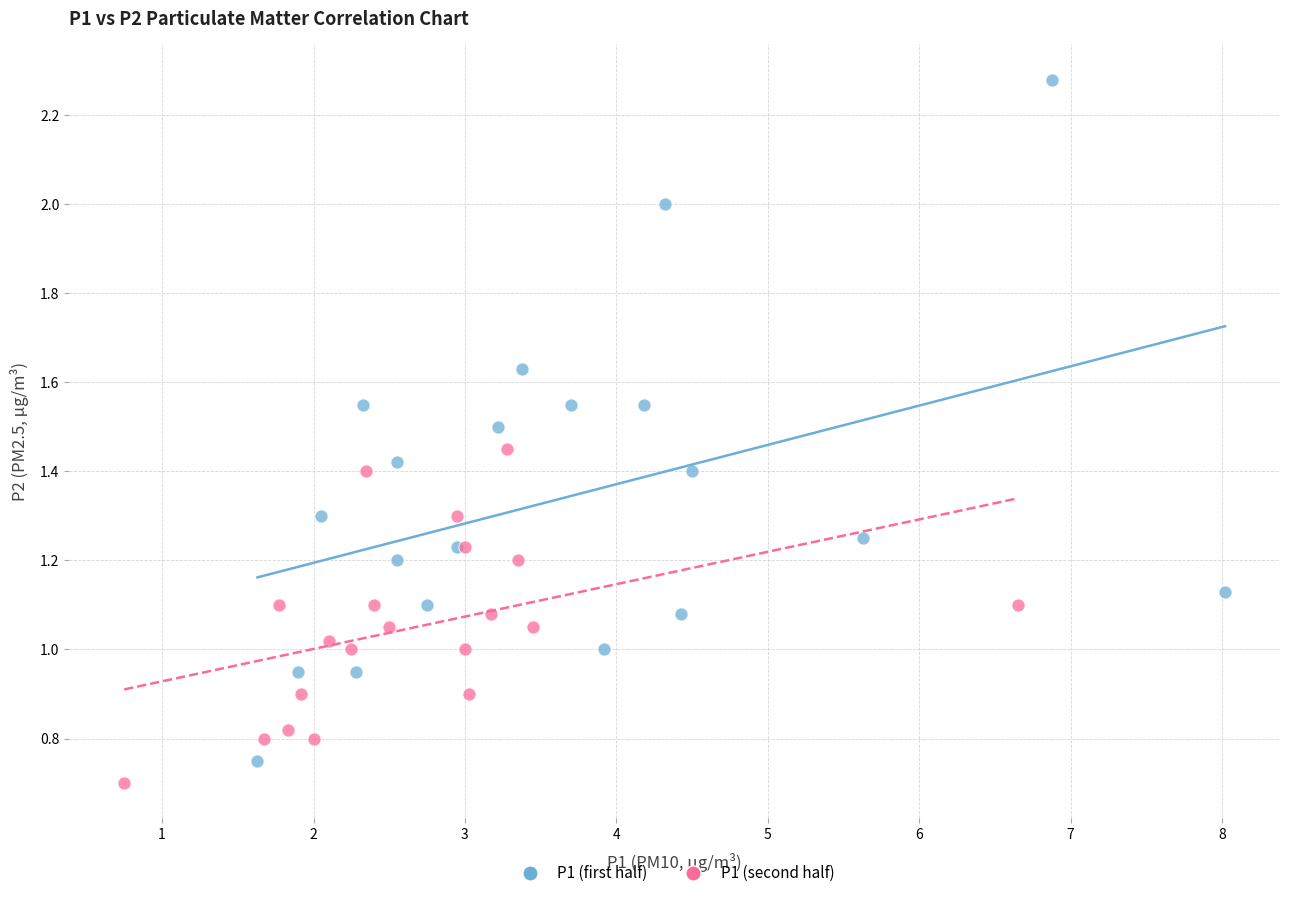

Which series has the largest Y range (max minus min)?

P1 (first half)